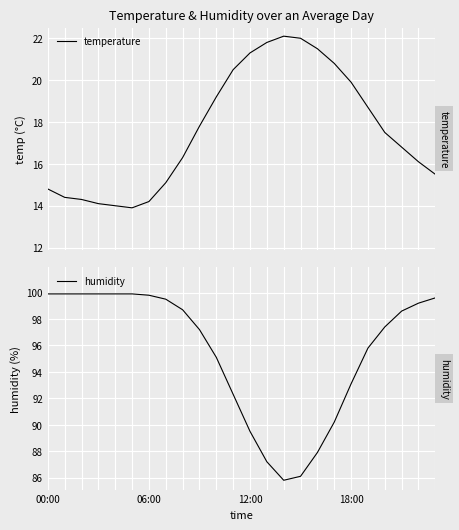

Is this an area chart (filled region under the line)?

No